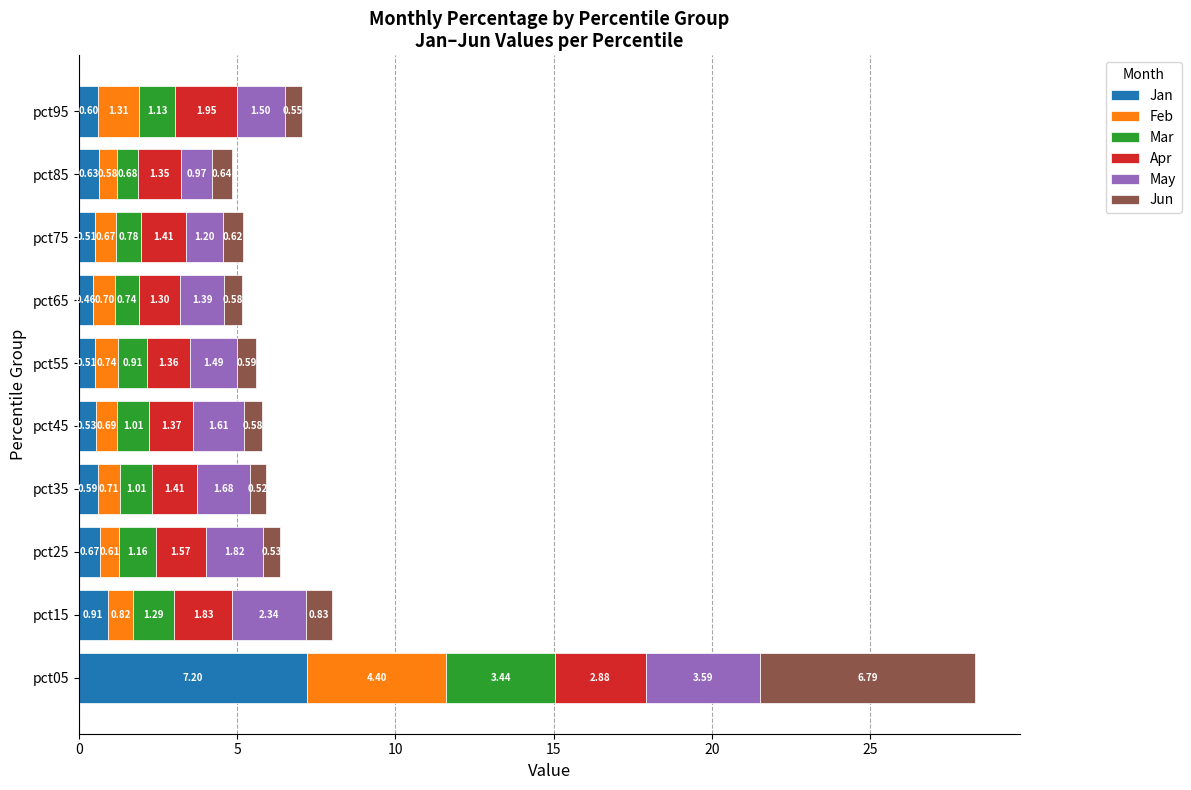

At which category is the sum across all series the highest?

pct05